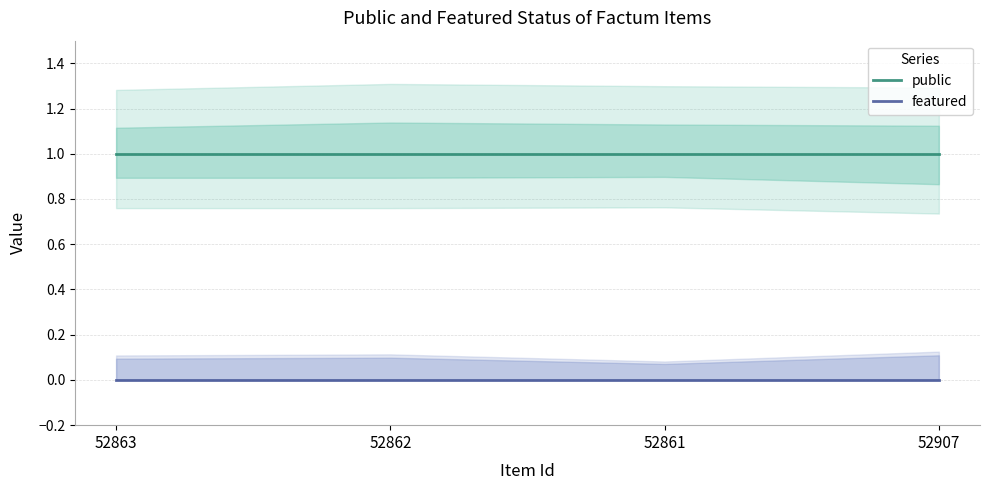

True or false: featured and public cross at least once.

False